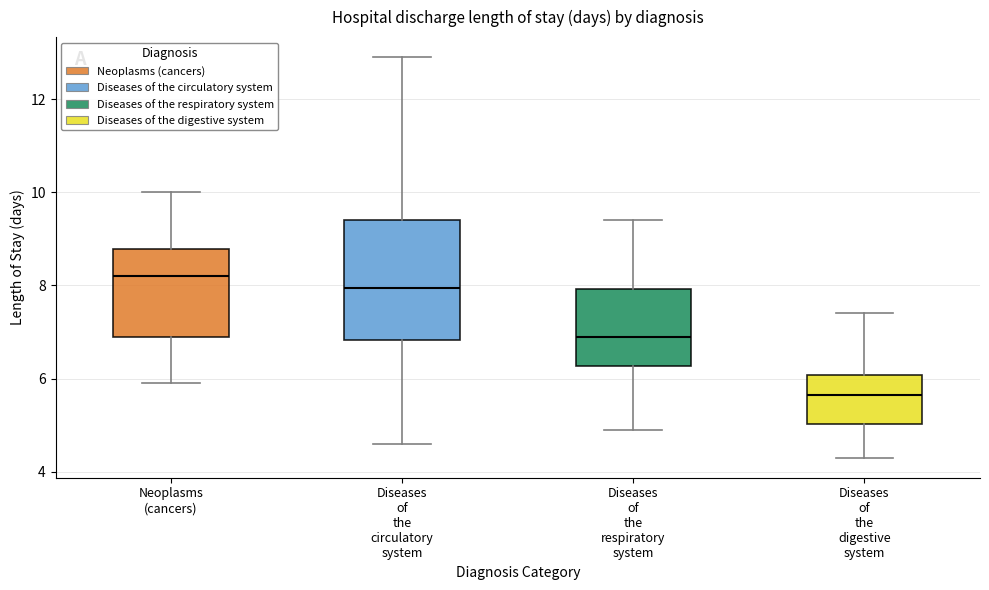

Reading left to right, transcribe this box plot: for each box, give where its median line is, the range the box spans, and where its two whiskers end, as read against the y-axis. The values are not printed on the chart, so give them approximately, as read against the axis.

Neoplasms (cancers): median 8.2, box 7.0 to 8.8, whiskers 6.0 to 10.0
Diseases of the circulatory system: median 8.0, box 6.8 to 9.4, whiskers 4.6 to 13.0
Diseases of the respiratory system: median 7.0, box 6.2 to 8.0, whiskers 5.0 to 9.4
Diseases of the digestive system: median 5.6, box 5.0 to 6.0, whiskers 4.4 to 7.4